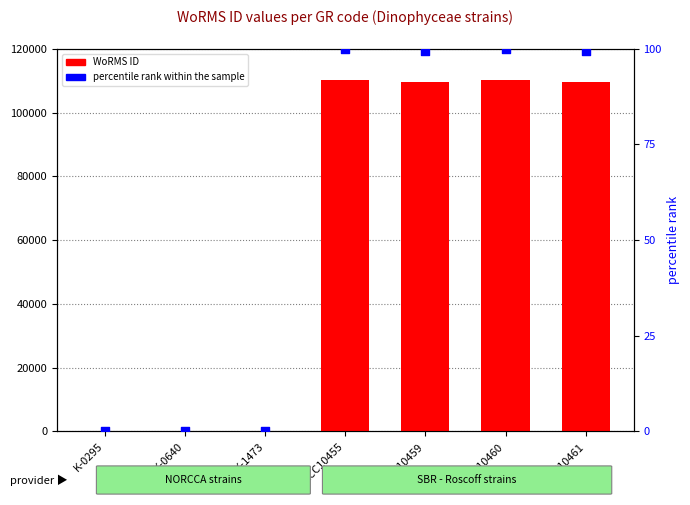

Which series reaches the maximum Y coordinate?

WoRMS ID